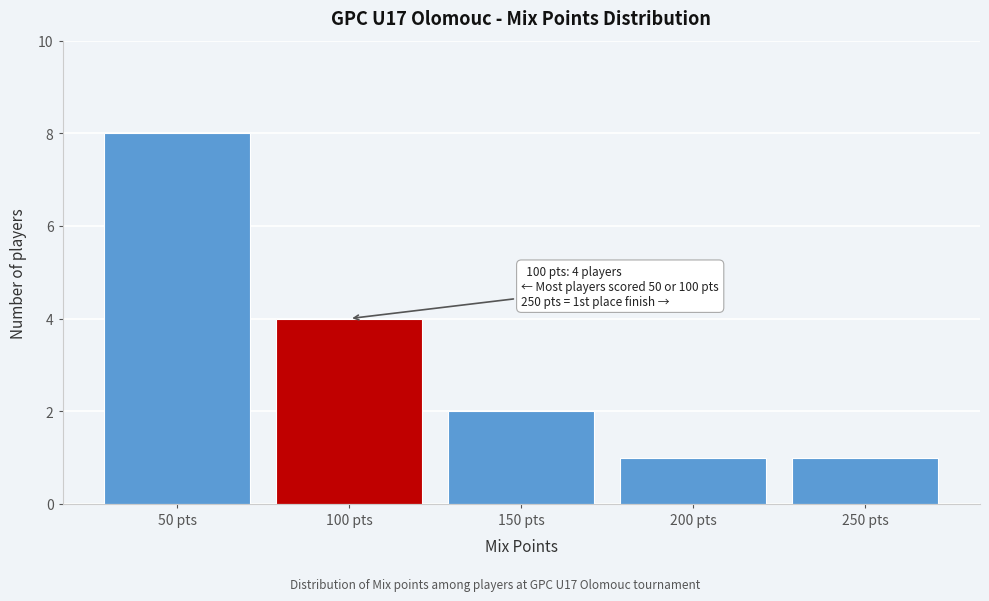

Reading left to right, what are all the values shown in this chart?

50 pts=8	100 pts=4	150 pts=2	200 pts=1	250 pts=1